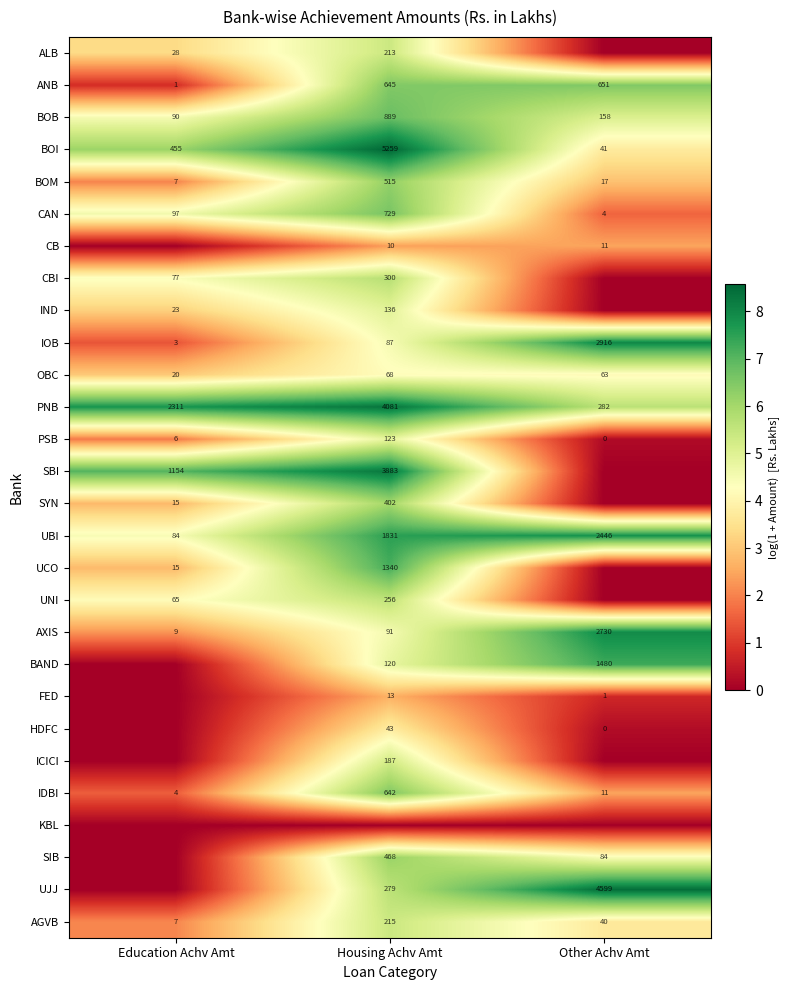

Is the value of BAND at Other Achv Amt greater than the value of BOB at Other Achv Amt?

Yes